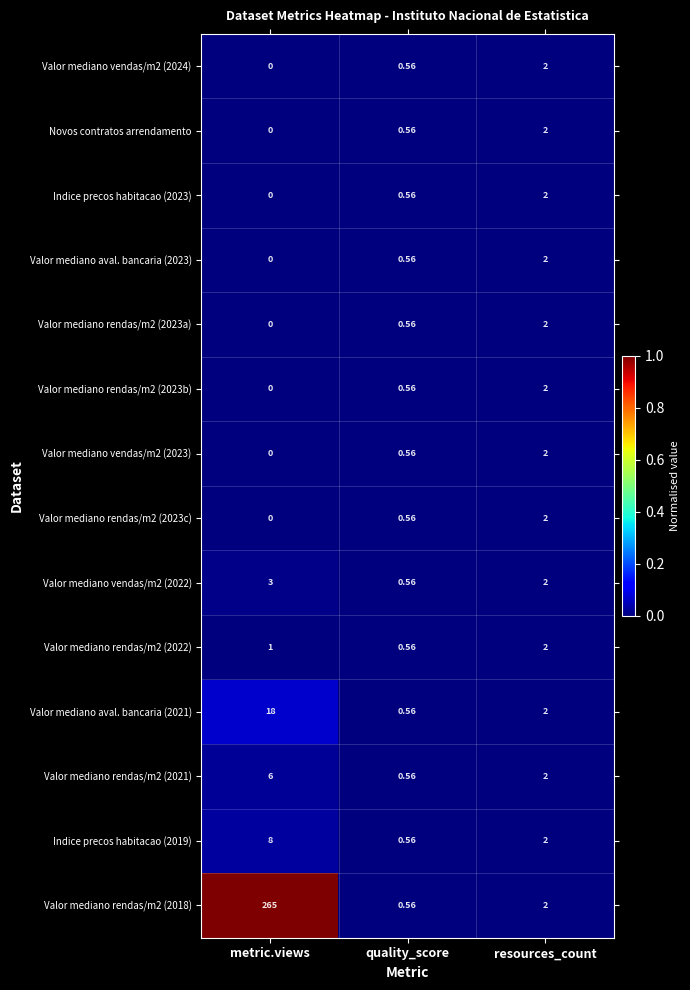

At which category is the sum across all series the highest?

metric.views